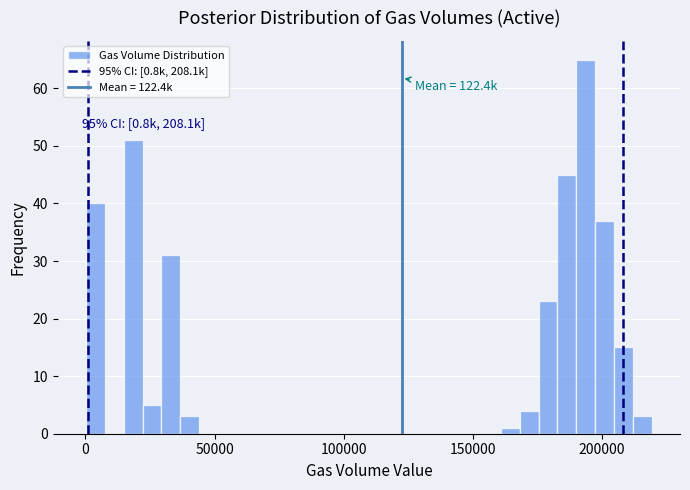

Around what value on the x-axis is the tallest bar? Give the approximate position of its centre, as read against the axis.

195000